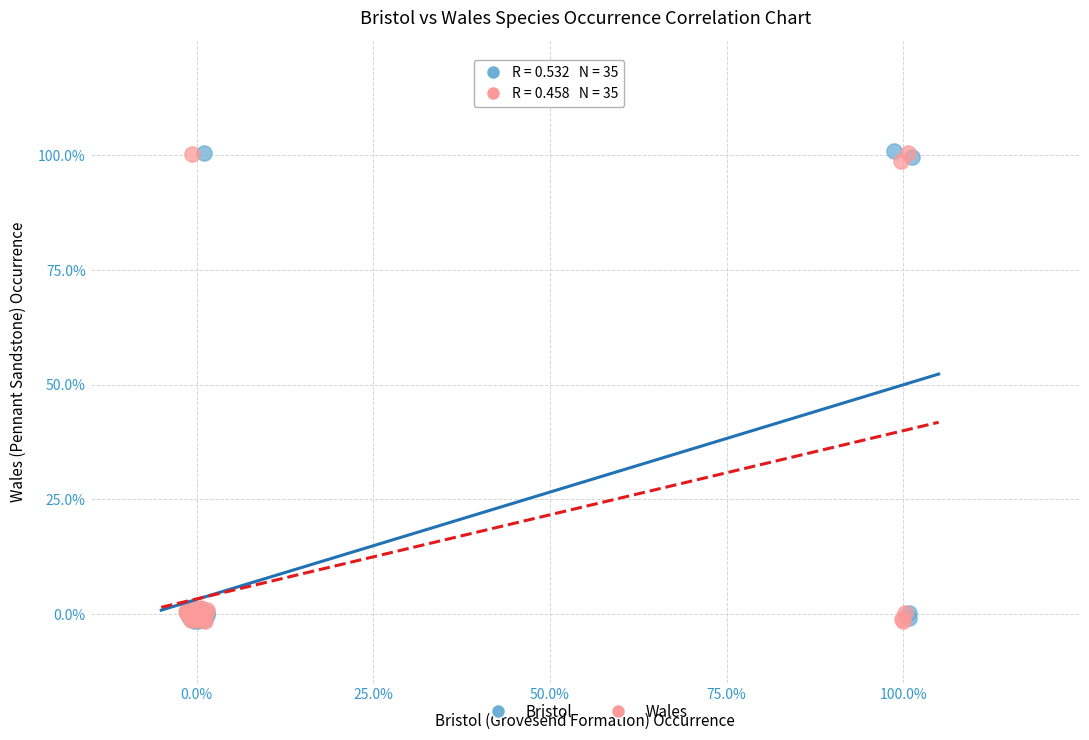

What are all the series names shown in the legend?

Bristol, Wales